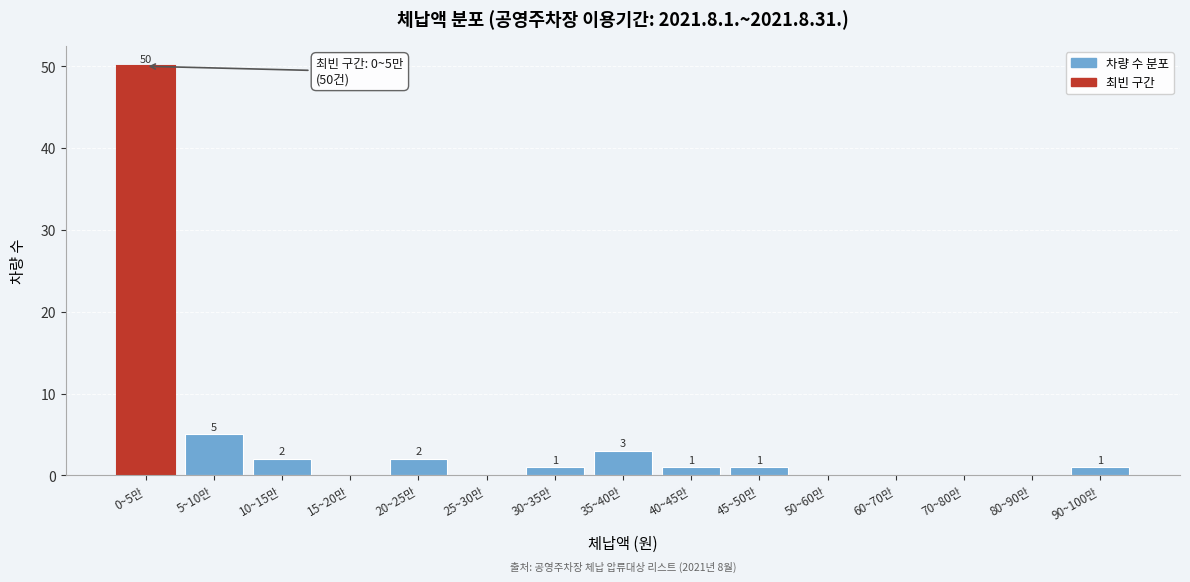

Reading left to right, extract all data points from this chart.

0~5만=50	5~10만=5	10~15만=2	15~20만=0	20~25만=2	25~30만=0	30~35만=1	35~40만=3	40~45만=1	45~50만=1	50~60만=0	60~70만=0	70~80만=0	80~90만=0	90~100만=1